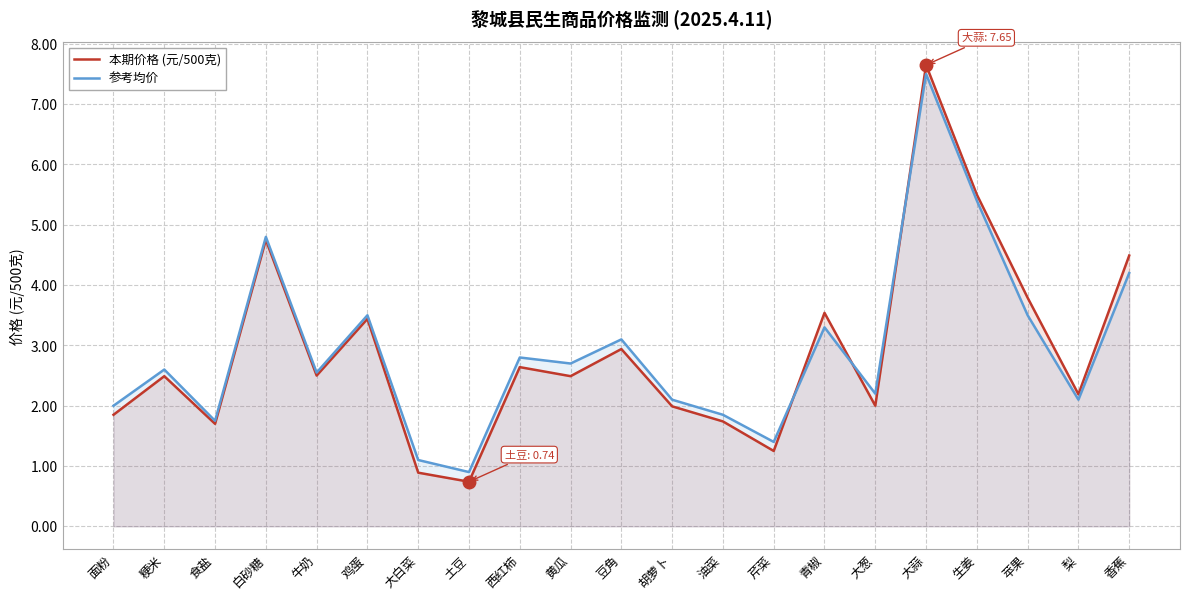

What is the total value across all series at 香蕉?

8.7